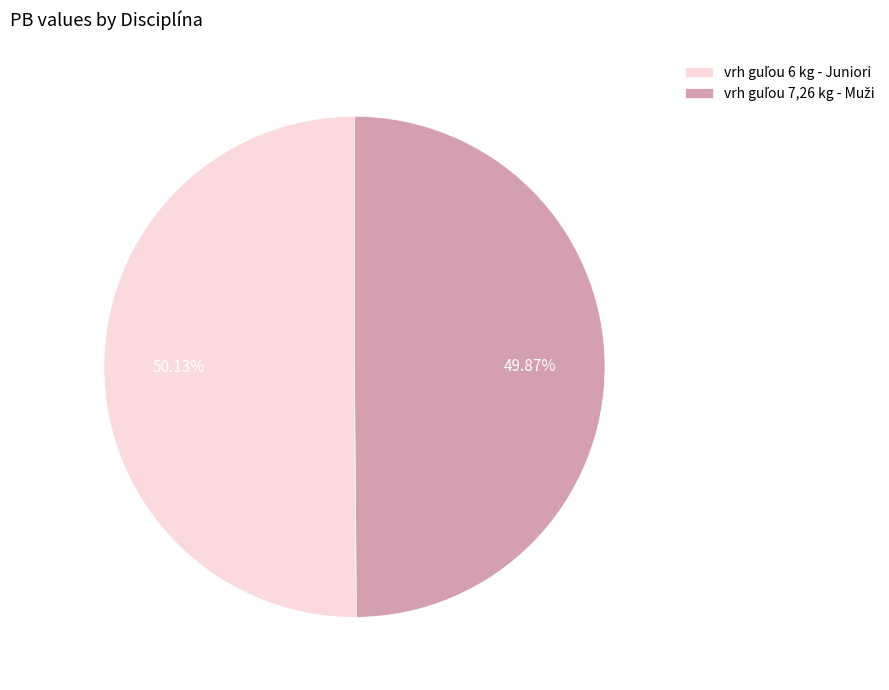

Is there any slice that represents more than half of the pie?

Yes